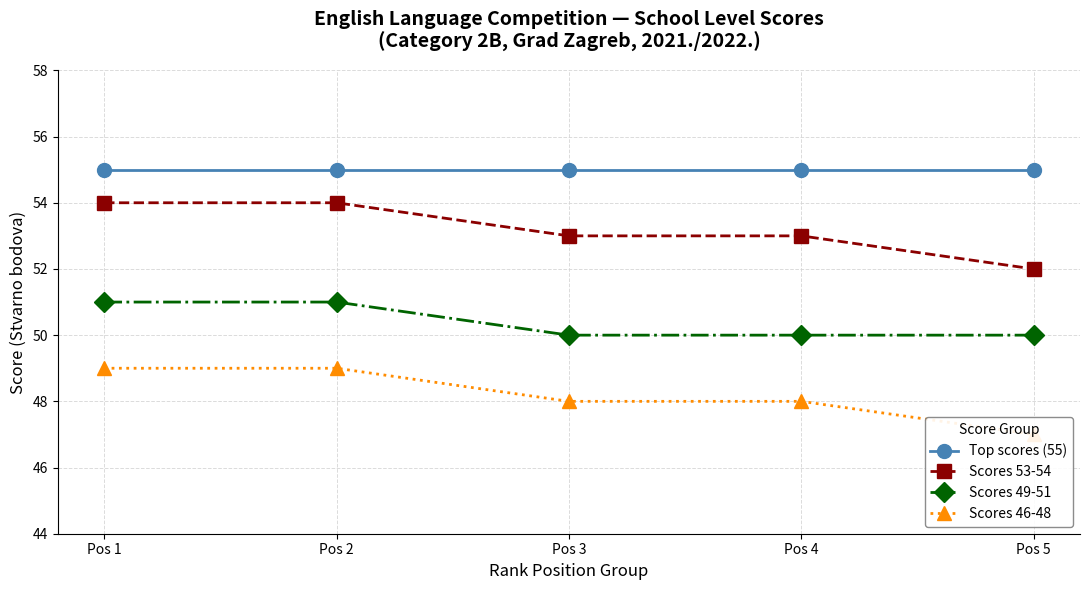

Reading left to right, extract all data points from this chart.

Top scores (55): 55	55	55	55	55
Scores 53-54: 54	54	53	53	52
Scores 49-51: 51	51	50	50	50
Scores 46-48: 49	49	48	48	47